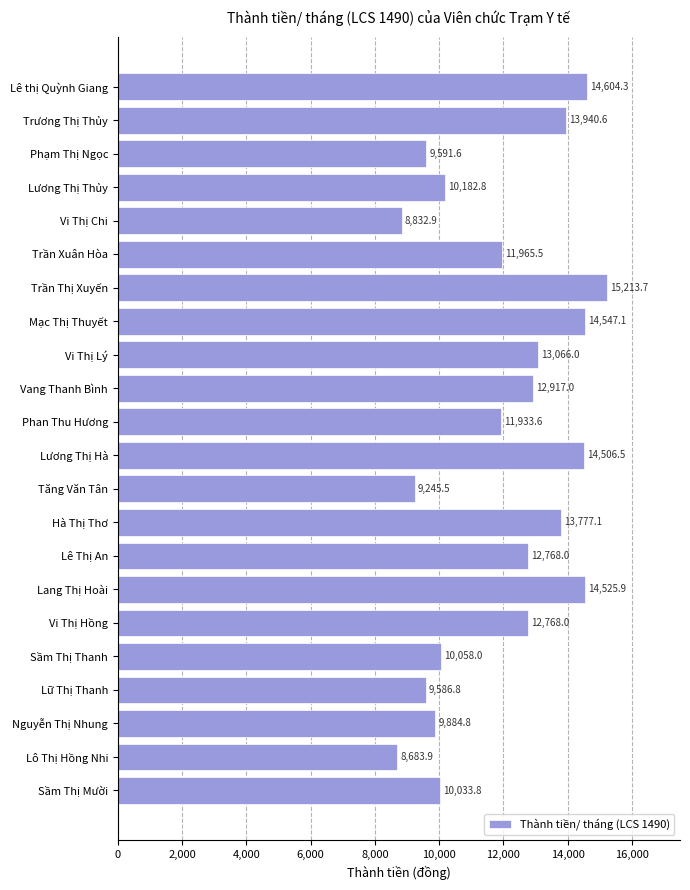

What position from the top is Hà Thị Thơ?

14